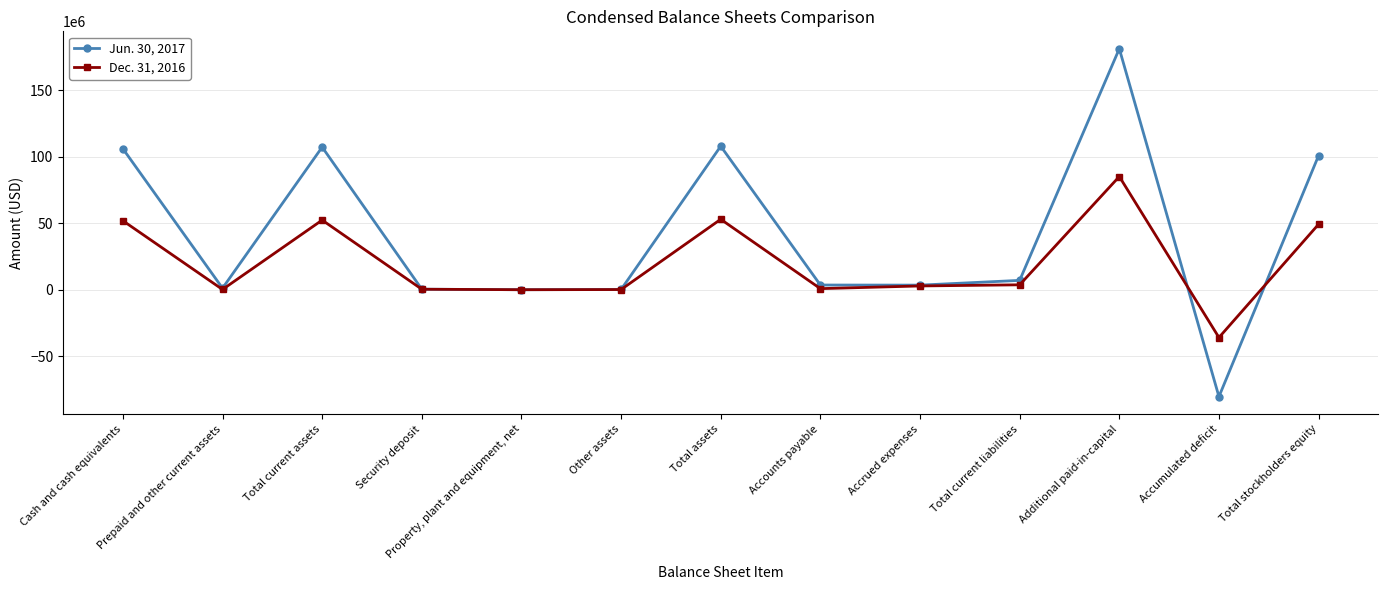

What is the average value of the Dec. 31, 2016 series?

20327300